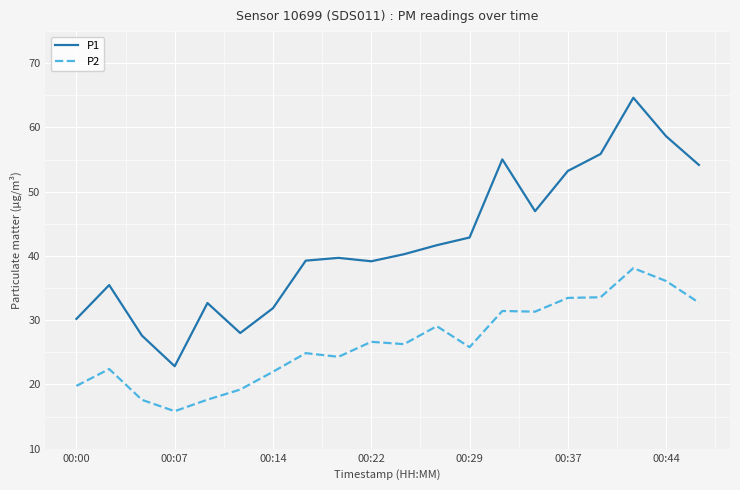

Which series has the largest total across all categories?

P1